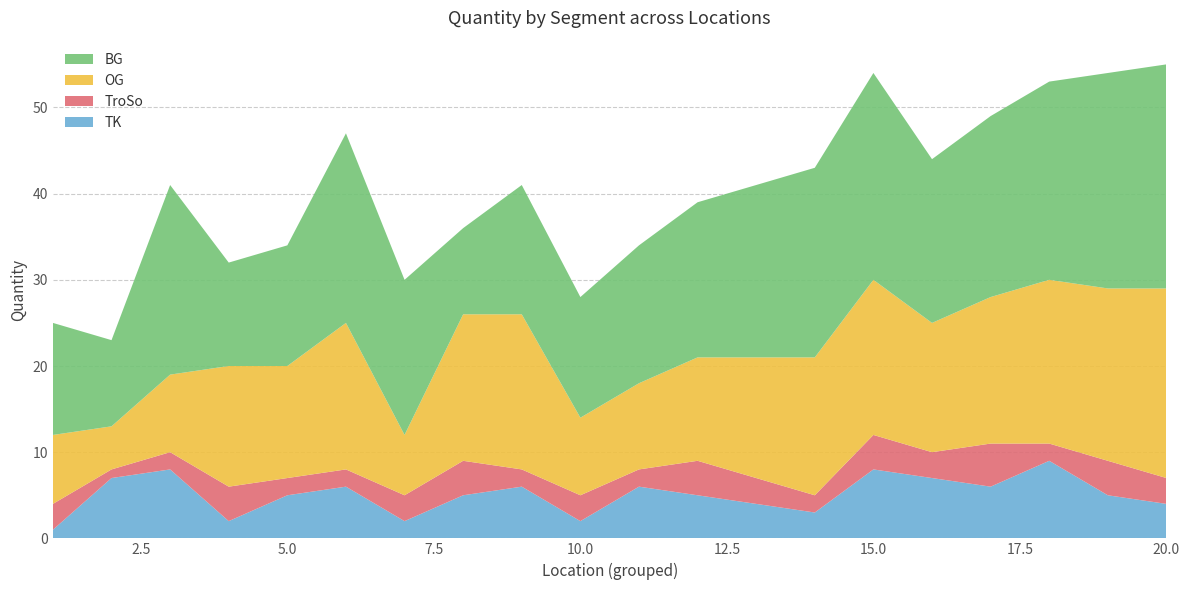

Reading right to left, list all the values displayed in this chart.

TK: 20=4	19=5	18=9	17=6	16=7	15=8	14=3	13=4	12=5	11=6	10=2	9=6	8=5	7=2	6=6	5=5	4=2	3=8	2=7	1=1
TroSo: 20=3	19=4	18=2	17=5	16=3	15=4	14=2	13=3	12=4	11=2	10=3	9=2	8=4	7=3	6=2	5=2	4=4	3=2	2=1	1=3
BG: 20=26	19=25	18=23	17=21	16=19	15=24	14=22	13=20	12=18	11=16	10=14	9=15	8=10	7=18	6=22	5=14	4=12	3=22	2=10	1=13
OG: 20=22	19=20	18=19	17=17	16=15	15=18	14=16	13=14	12=12	11=10	10=9	9=18	8=17	7=7	6=17	5=13	4=14	3=9	2=5	1=8